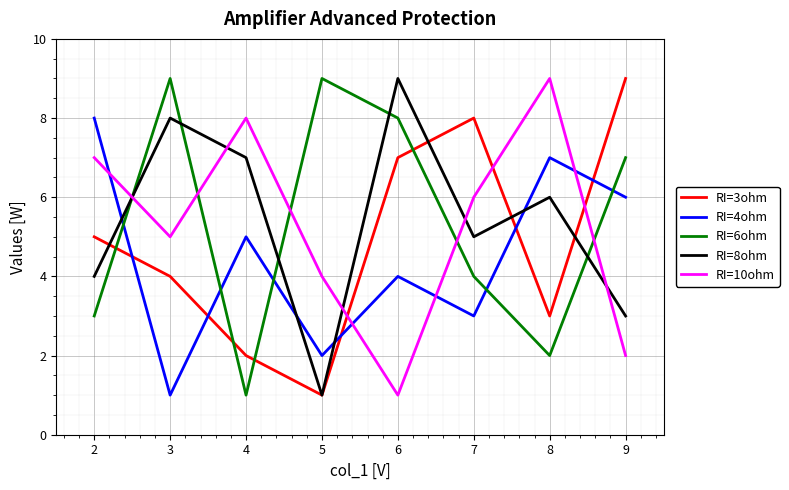

Where is the first local minimum for RI=4ohm?

3